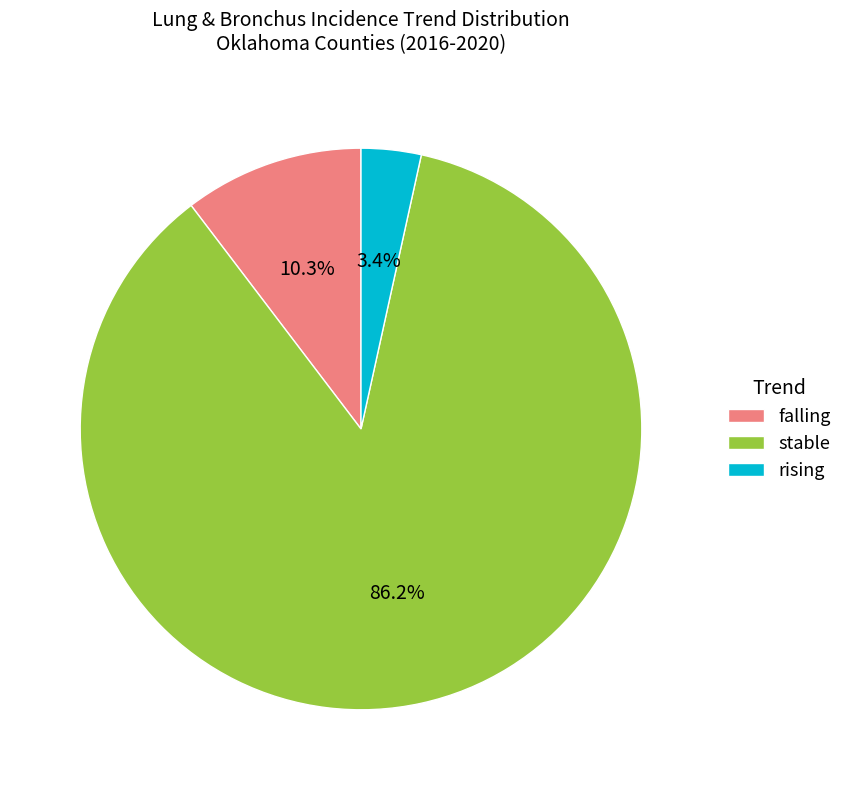

The rising slice represents 11% of the pie. True or false?

False